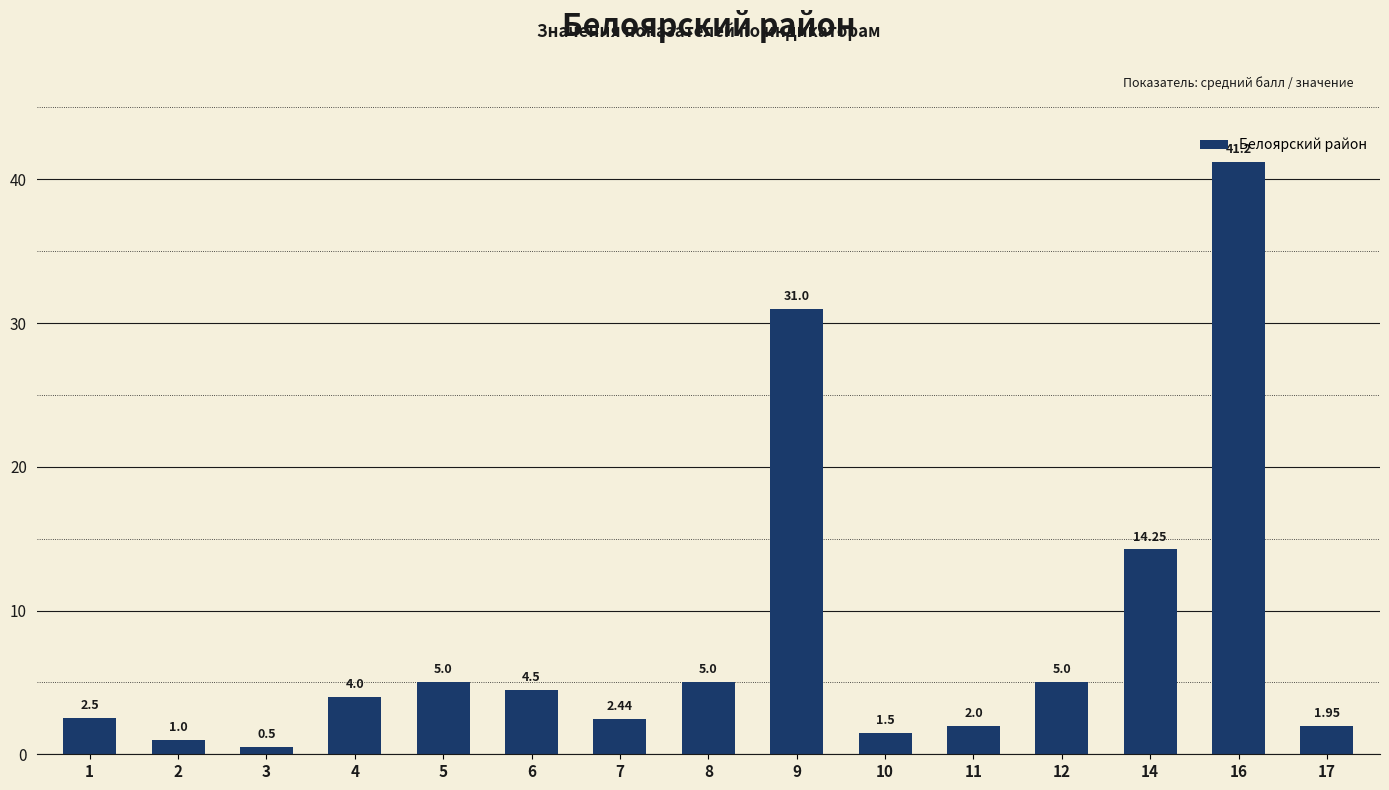

What is the difference between the second highest and second lowest values?

30.0